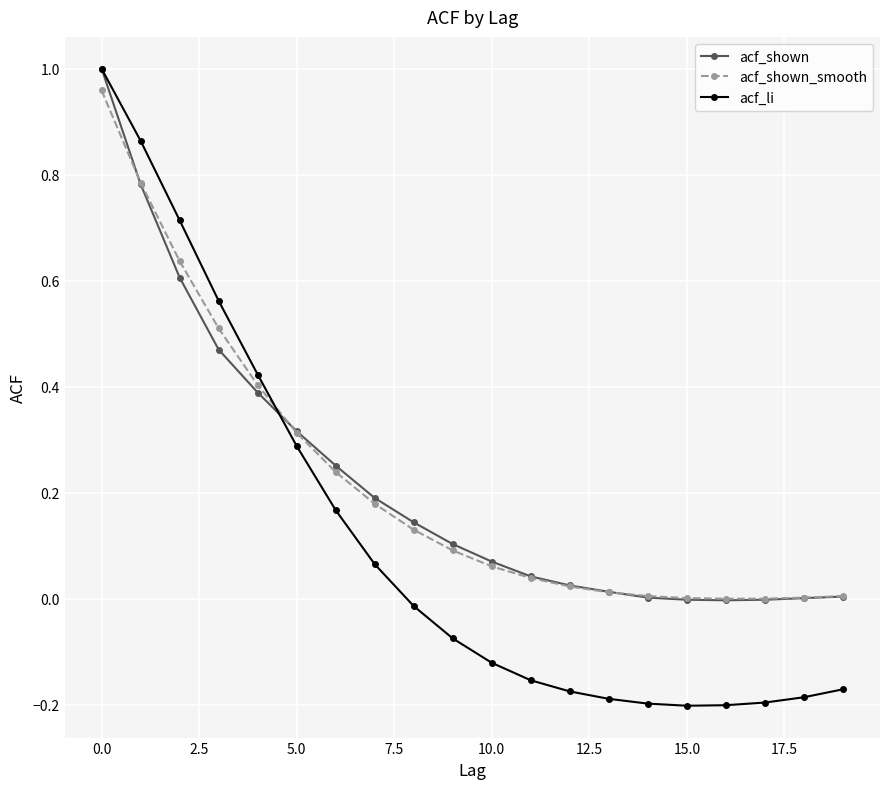

Which series has the largest range (max minus min)?

acf_li